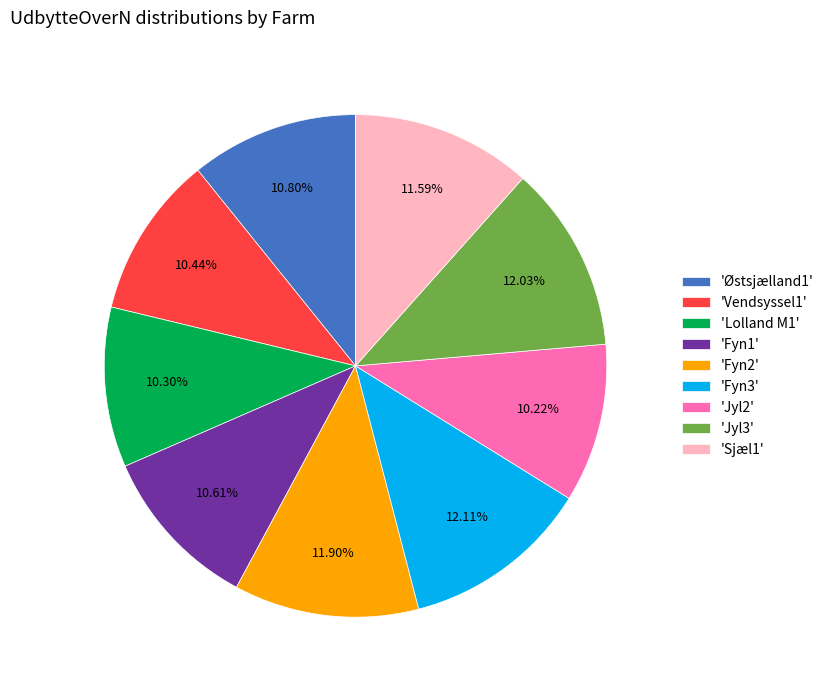

How many slices are in this pie chart?

9